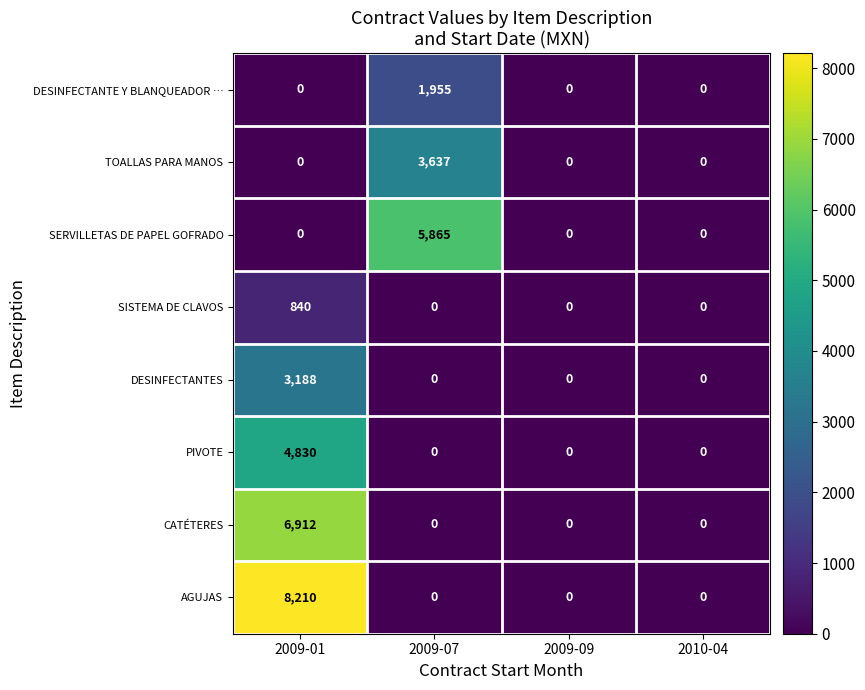

The PIVOTE series shows 0 at 2009-07. True or false?

True